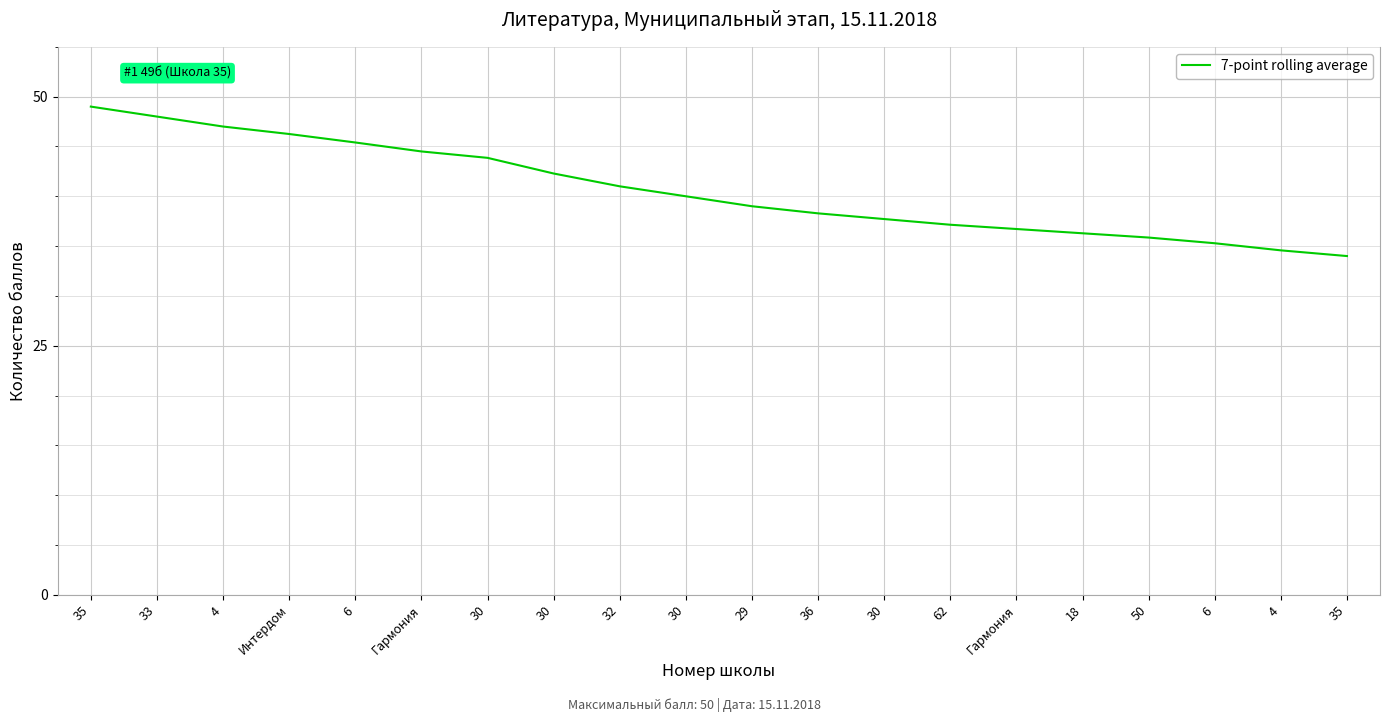

What is the change in value from 35 to 30?

-9.0